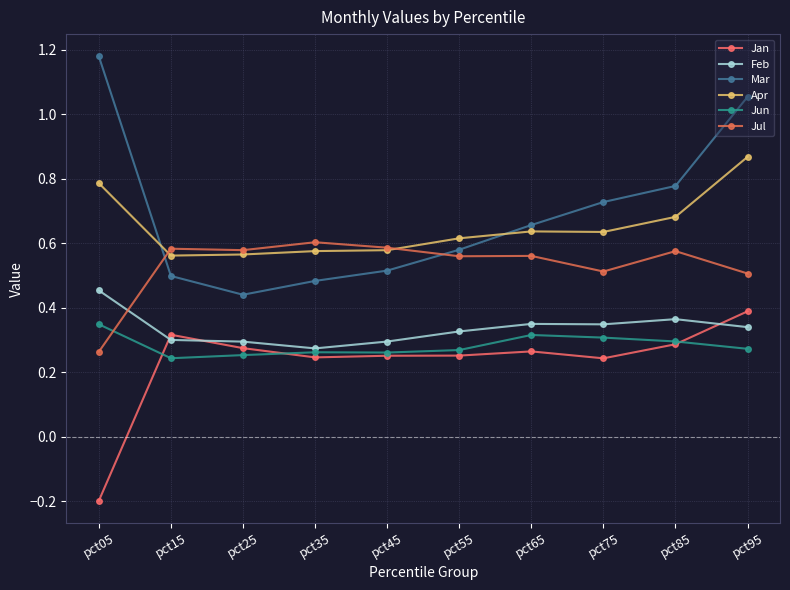

What is the sum of the Feb values at pct25 and pct95?

0.6